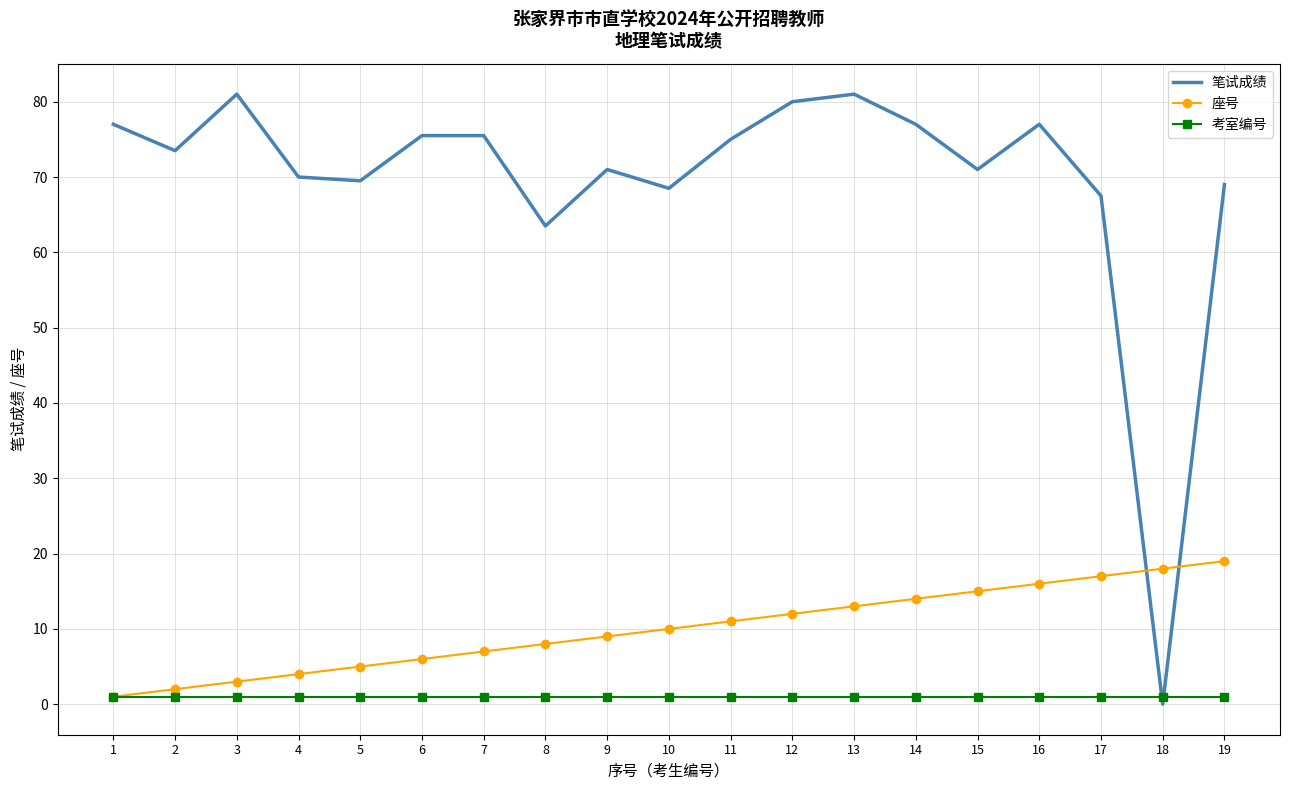

Where do 笔试成绩 and 考室编号 first cross each other?

17 and 18